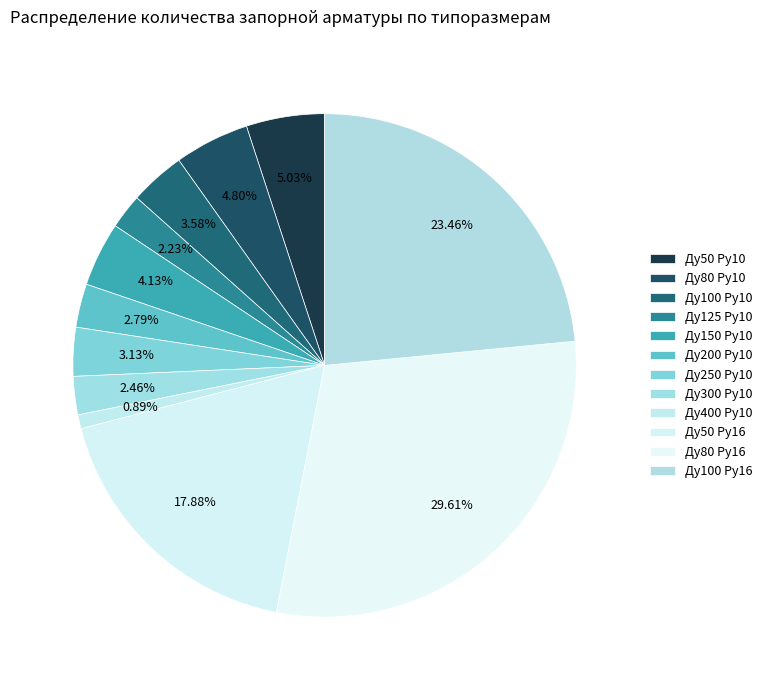

Which slice is the largest?

Ду80 Ру16